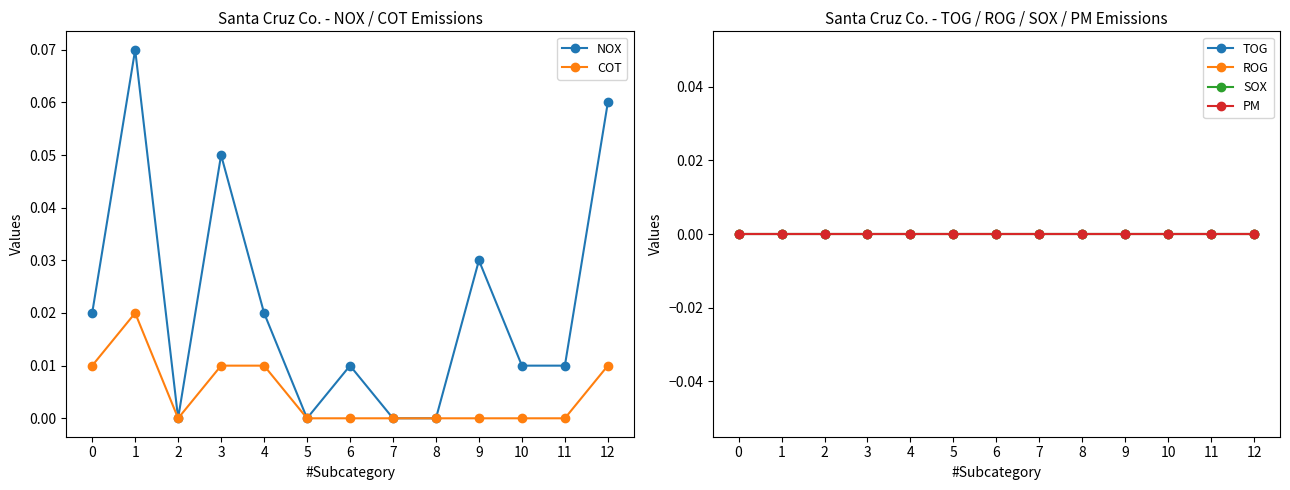

Reading right to left, list all the values displayed in this chart.

NOX: 0.1	0.0	0.0	0.0	0.0	0.0	0.0	0.0	0.0	0.1	0.0	0.1	0.0
COT: 0.0	0.0	0.0	0.0	0.0	0.0	0.0	0.0	0.0	0.0	0.0	0.0	0.0
TOG: 0.0	0.0	0.0	0.0	0.0	0.0	0.0	0.0	0.0	0.0	0.0	0.0	0.0
ROG: 0.0	0.0	0.0	0.0	0.0	0.0	0.0	0.0	0.0	0.0	0.0	0.0	0.0
SOX: 0.0	0.0	0.0	0.0	0.0	0.0	0.0	0.0	0.0	0.0	0.0	0.0	0.0
PM: 0.0	0.0	0.0	0.0	0.0	0.0	0.0	0.0	0.0	0.0	0.0	0.0	0.0